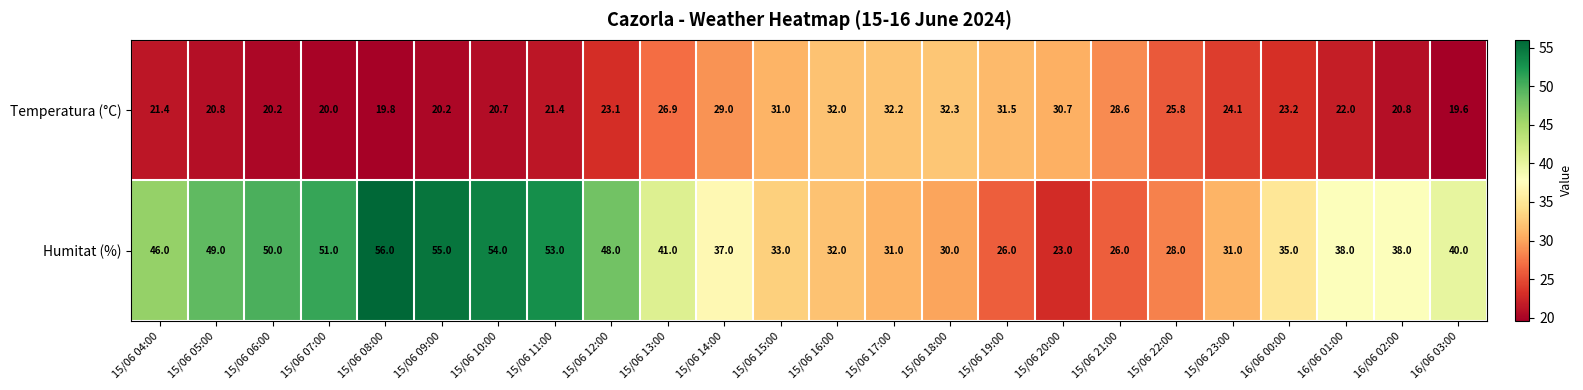

What is the total value across all series at 15/06 18:00?

62.3